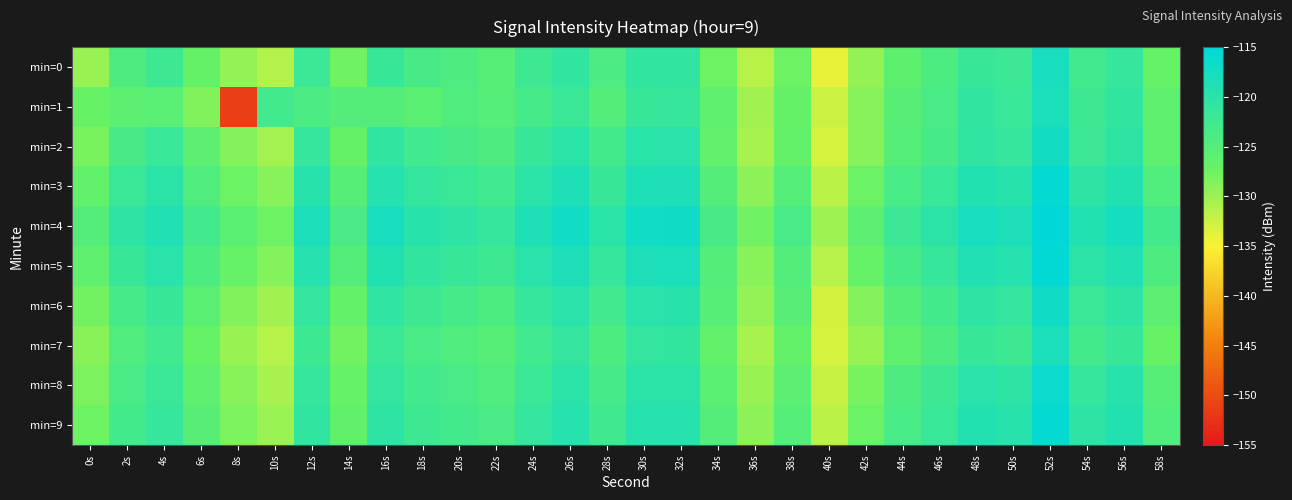

Count the number of categories in the chart.

30